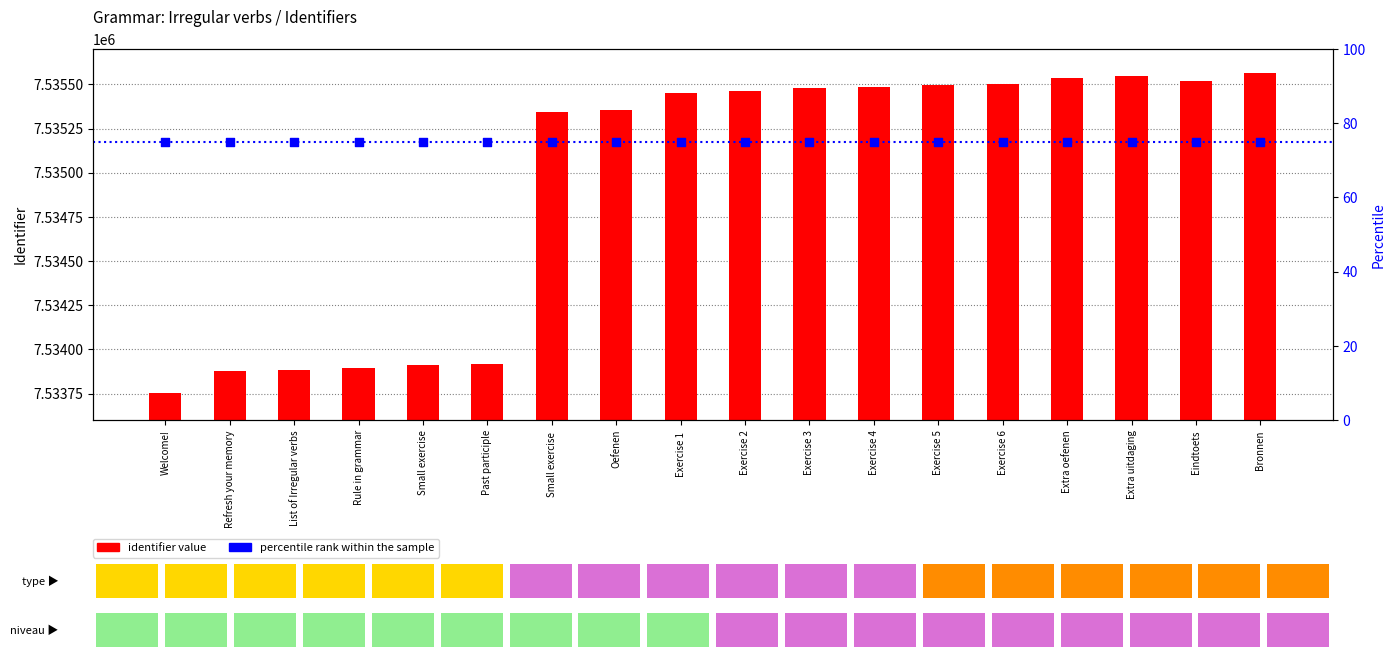

Which series contains the lowest Y value?

percentile rank within the sample